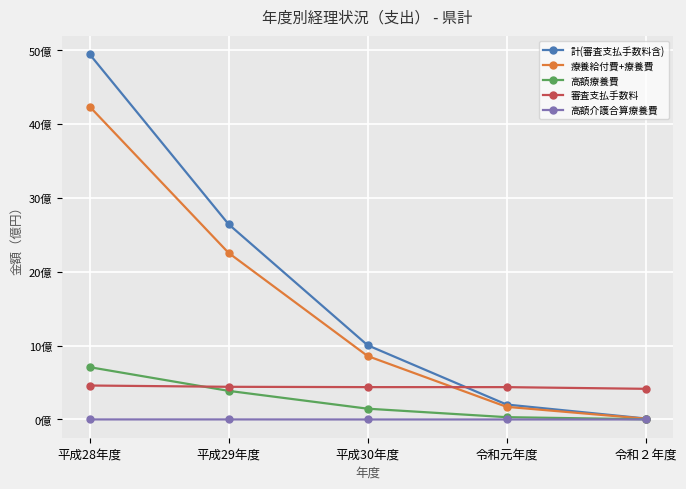

True or false: 高額介護合算療養費 and 審査支払手数料 intersect in this chart.

False